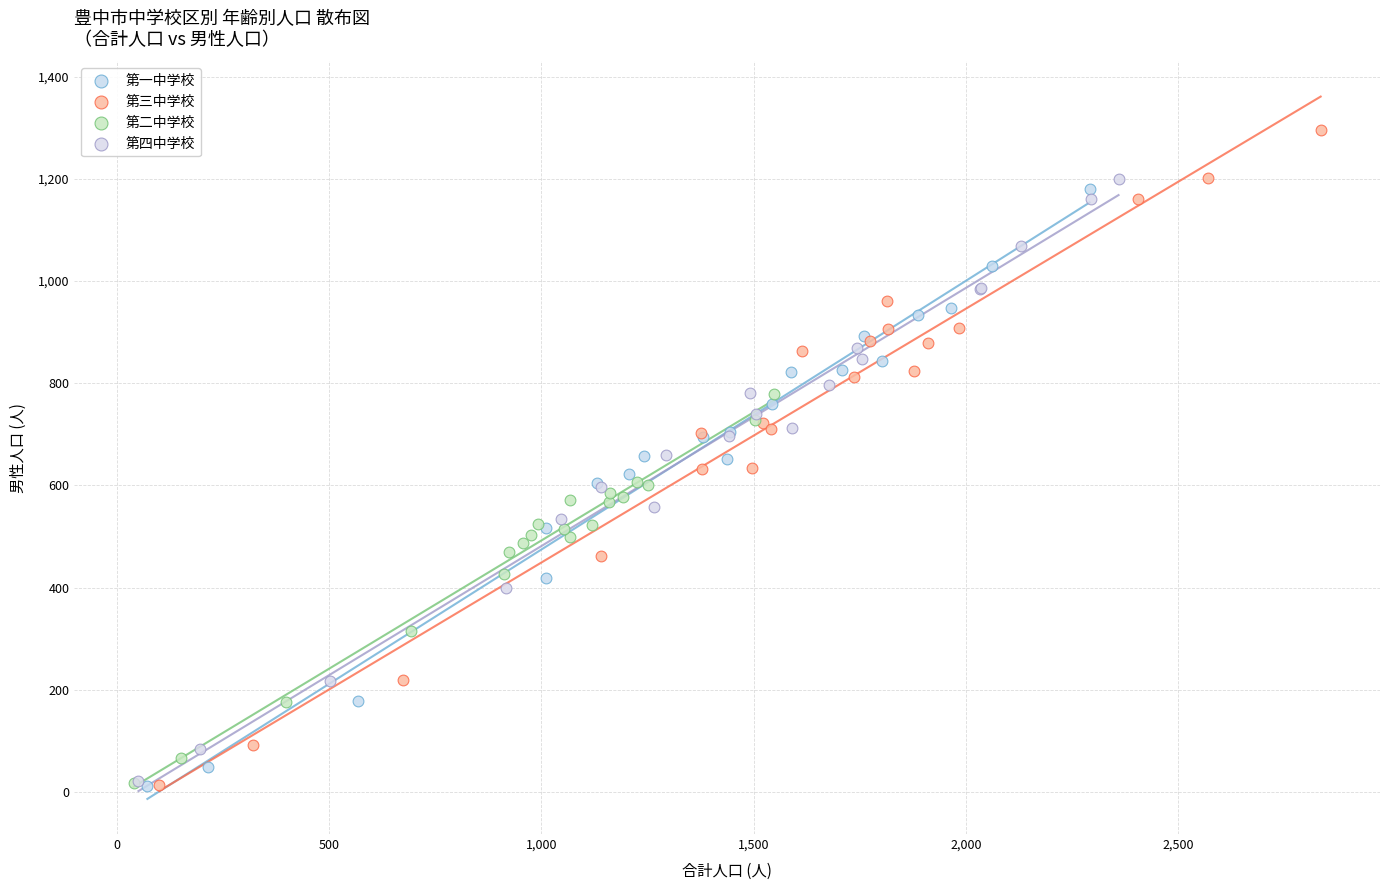

Which series has the largest Y range (max minus min)?

第三中学校